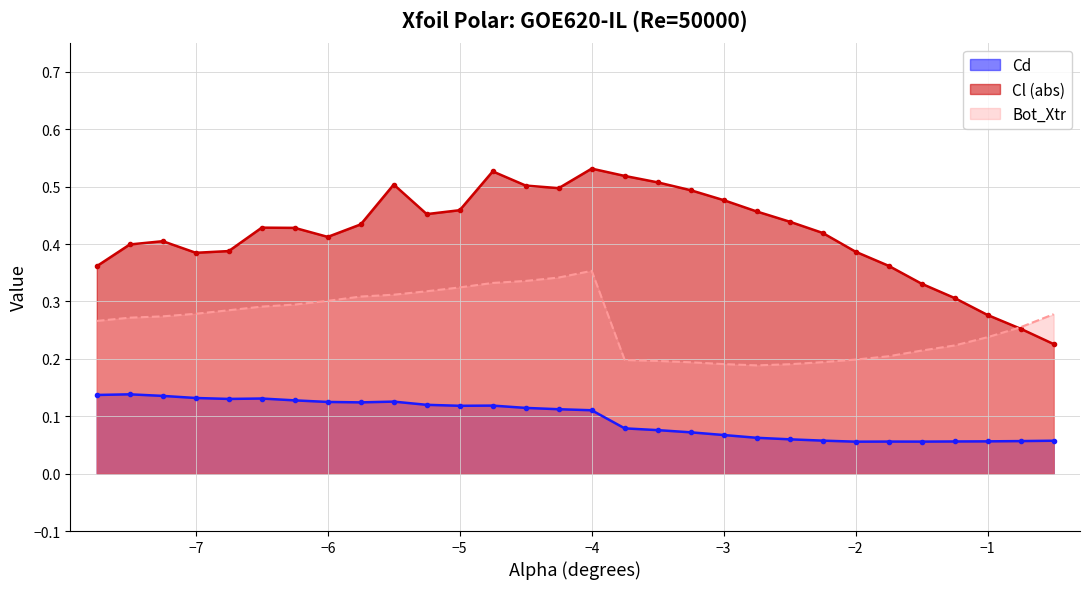

What is the difference between the Cd values at -4.75 and -0.5?

0.1